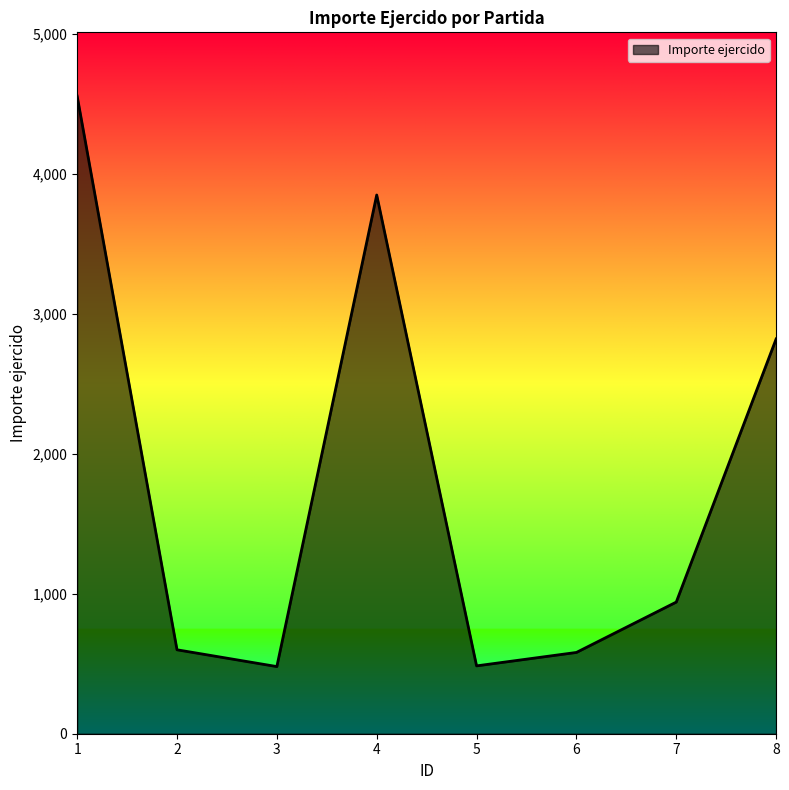

How many interior local valleys (lower than both neighbors) does the data have?

2